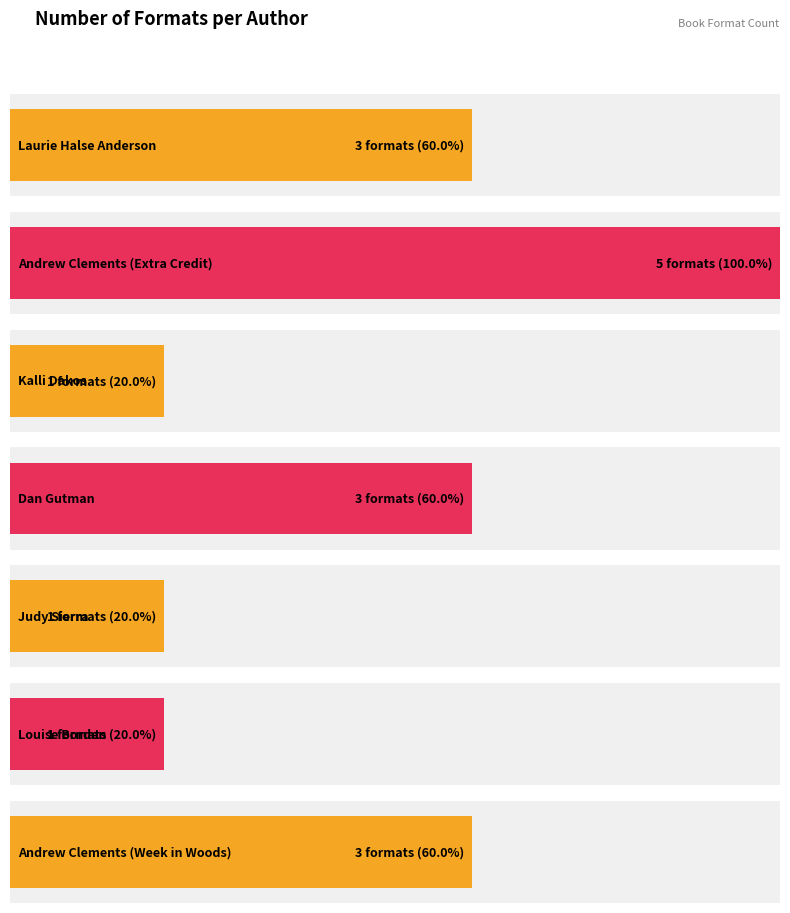

Are the bars grouped side by side (vs. stacked)?

No